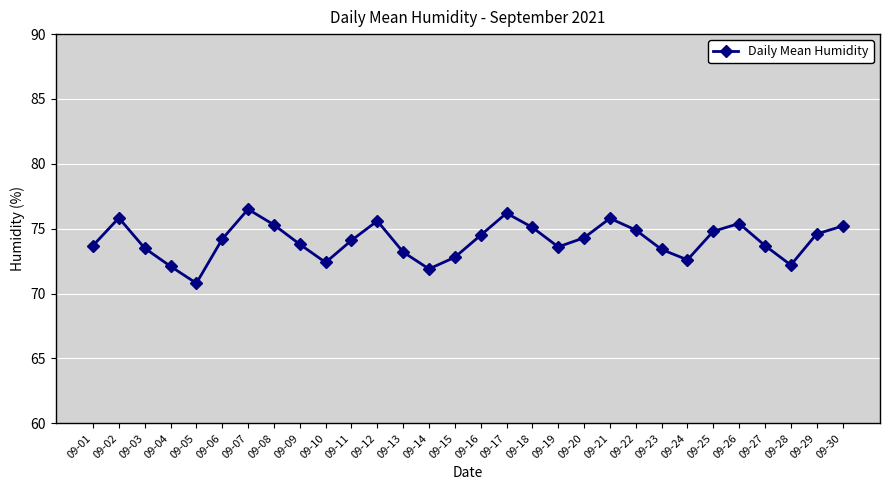

How many series are shown in this chart?

1